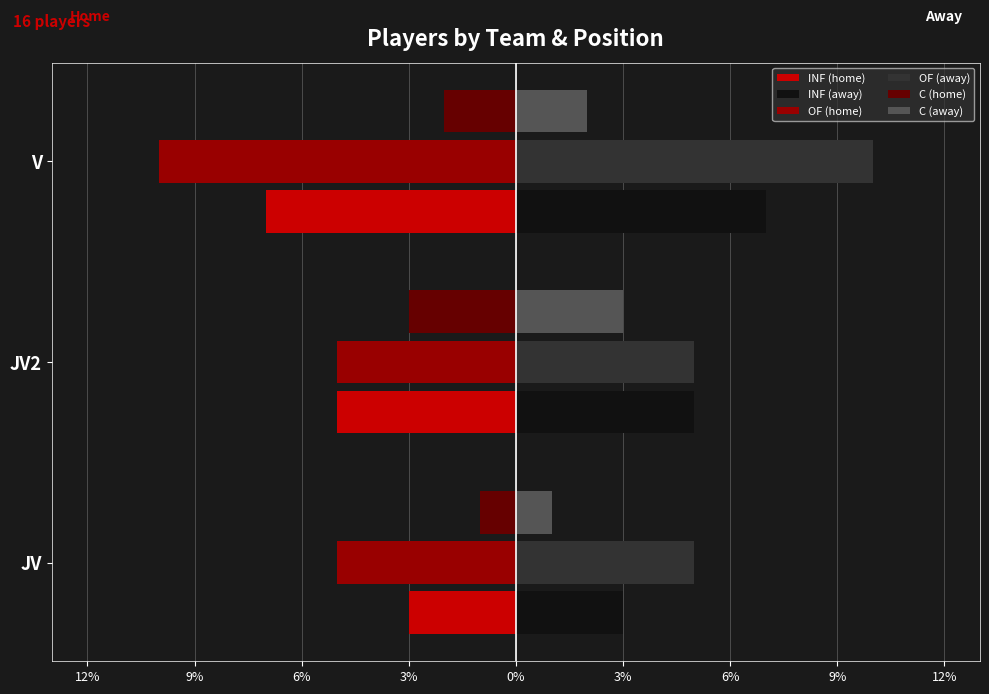

What is the difference between the maximum and minimum values in the INF (Right) series?

4